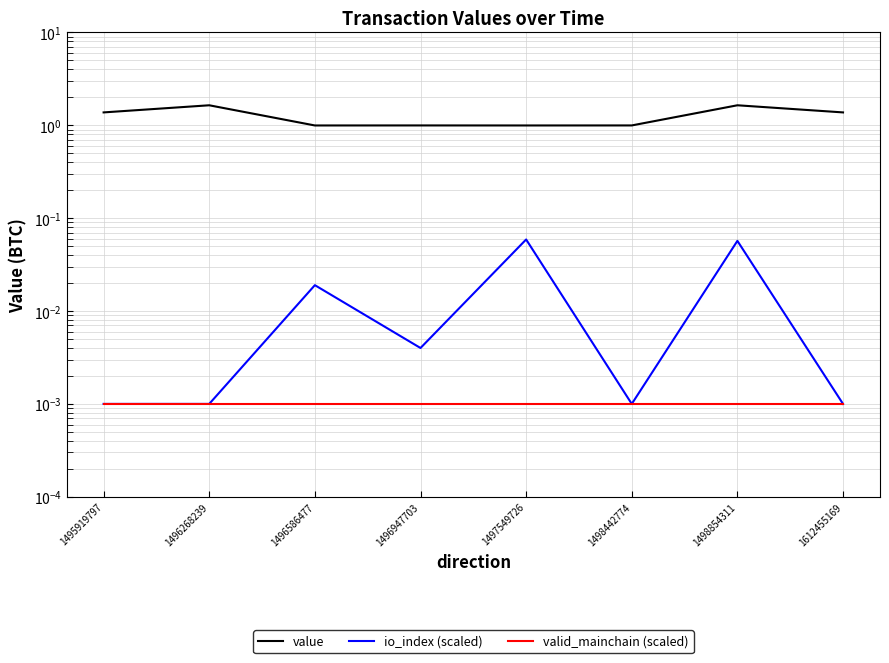

How many interior local peaks does the io_index (scaled) series have?

3